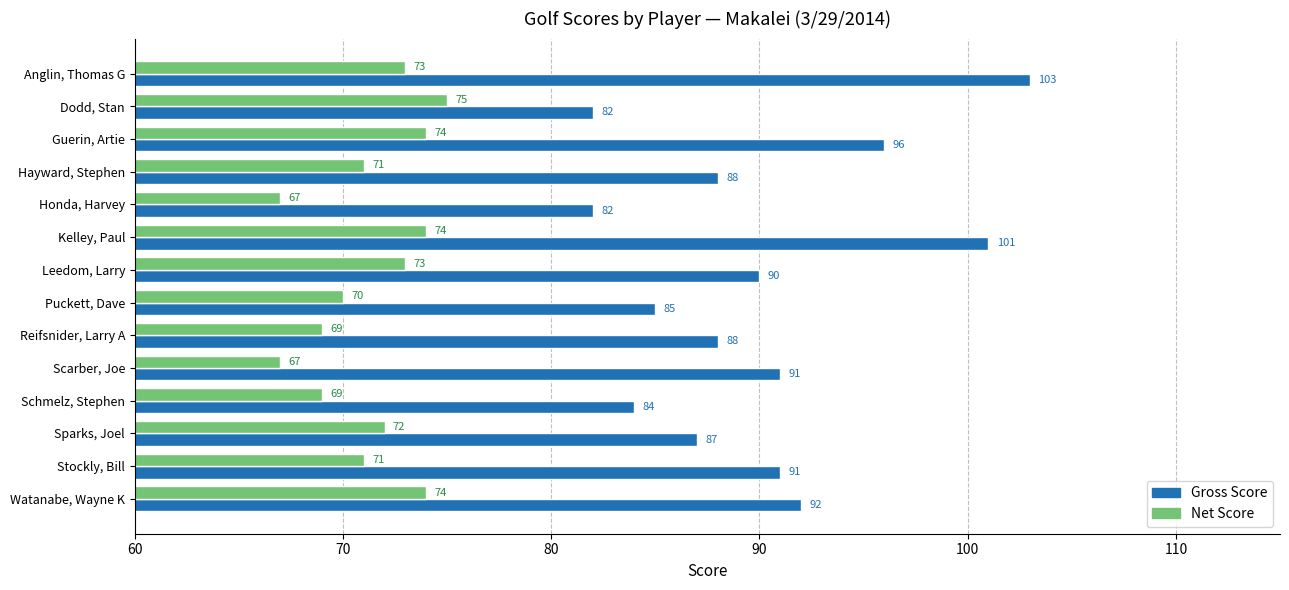

What is the difference between the maximum and second lowest values in the Net Score series?

8